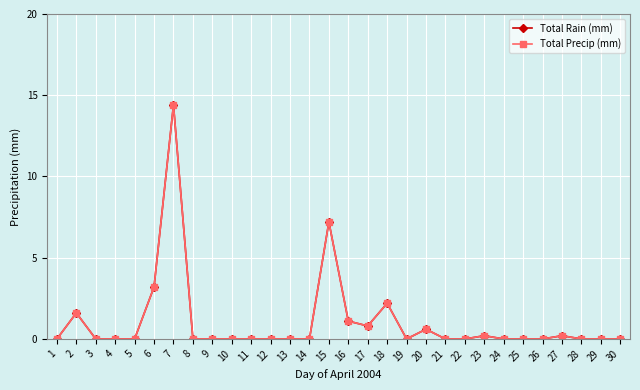

Where is the first local minimum for Total Rain (mm)?

17